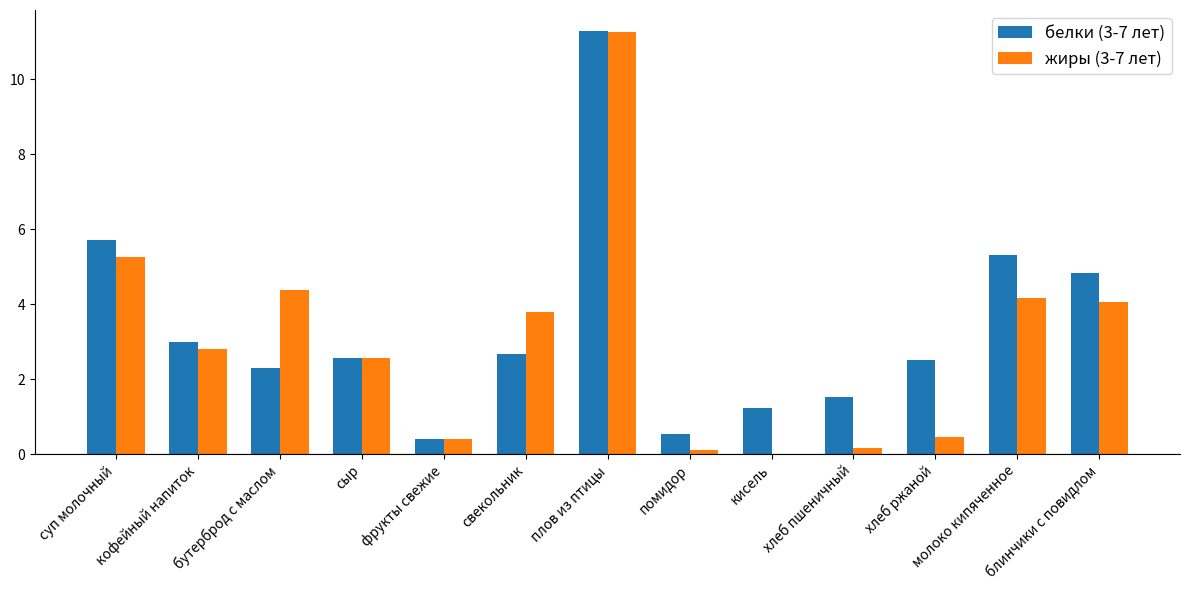

Is it true that белки (3-7 лет) equals 1.5 at хлеб пшеничный?

True